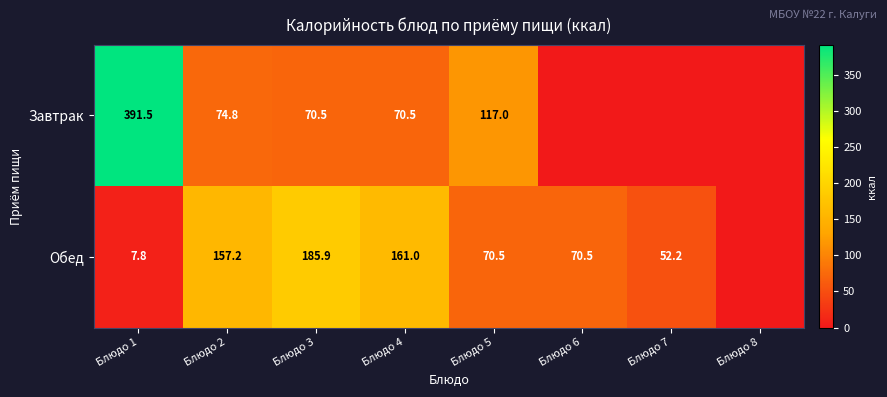

At which category is the sum across all series the highest?

Блюдо 1